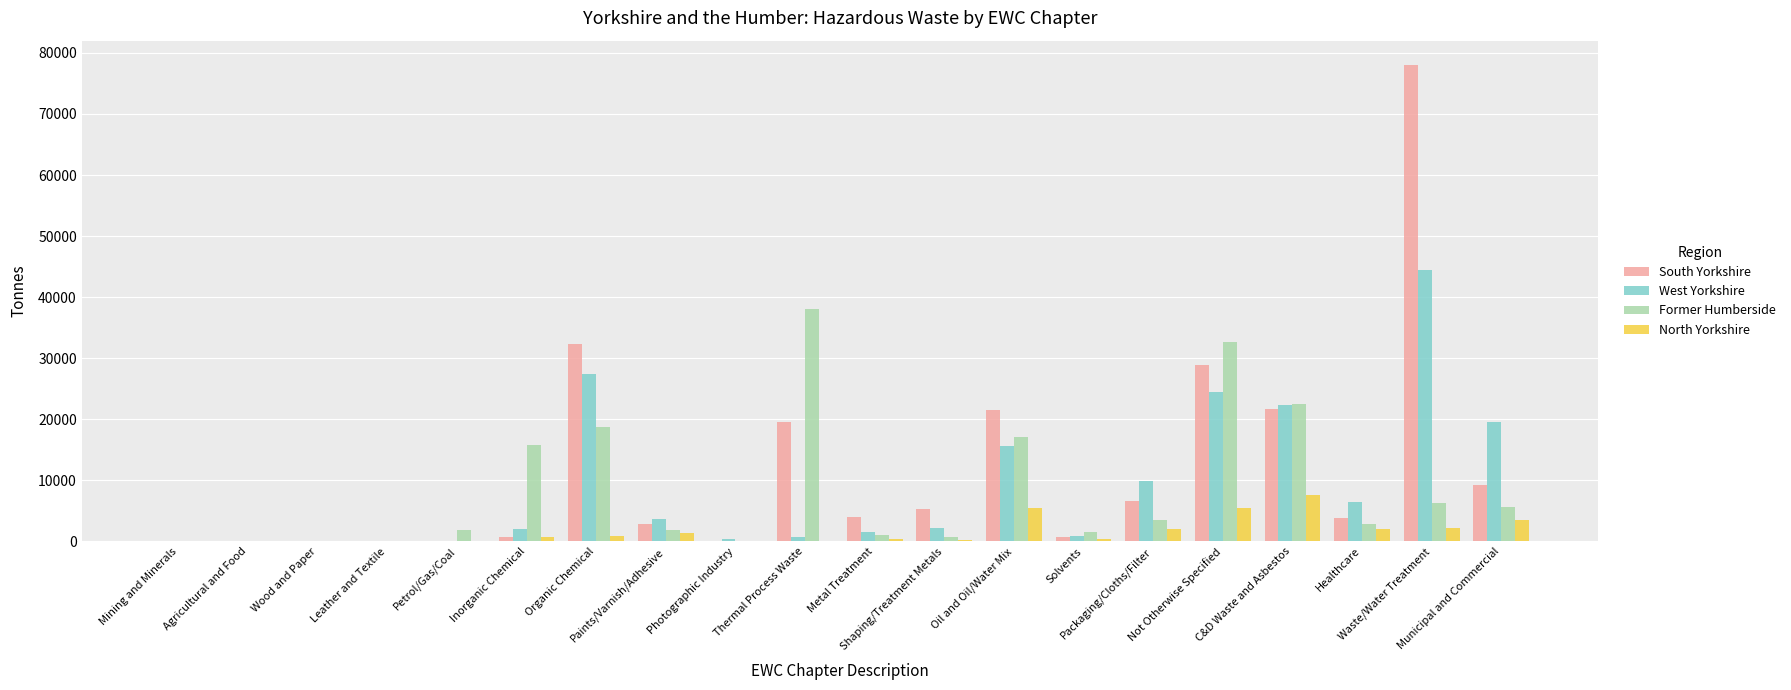

Which series has the largest range (max minus min)?

South Yorkshire